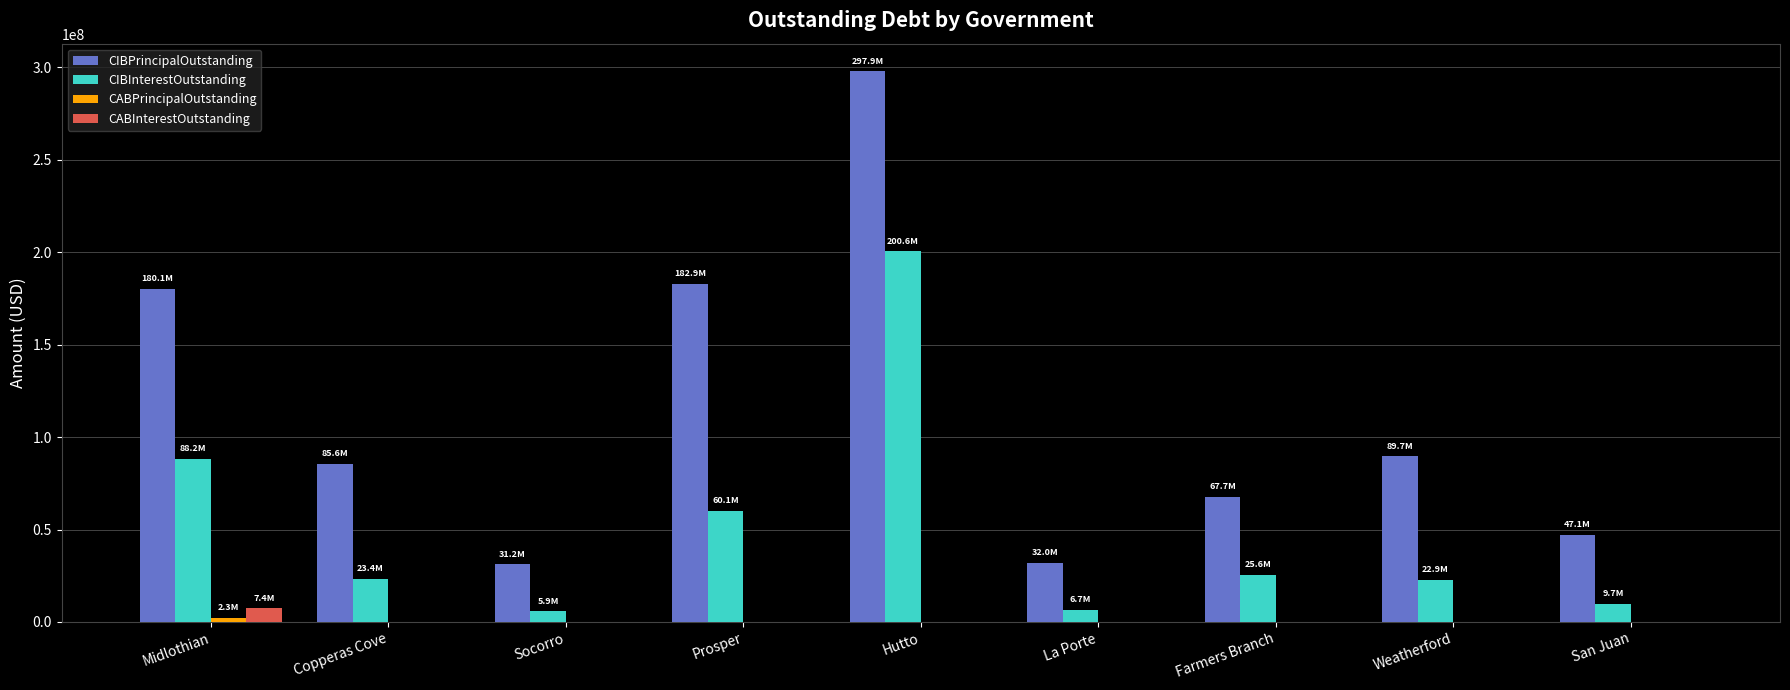

At which category is the sum across all series the highest?

Hutto